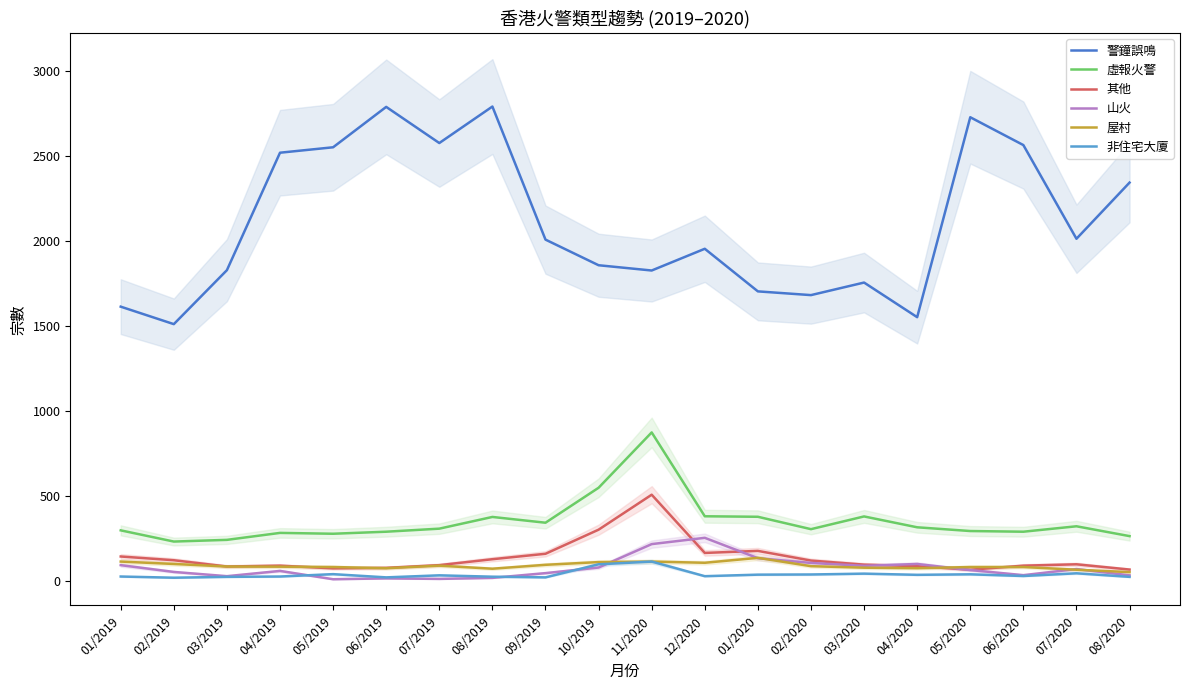

What is the difference between the 警鐘誤鳴 values at 06/2019 and 05/2020?

61